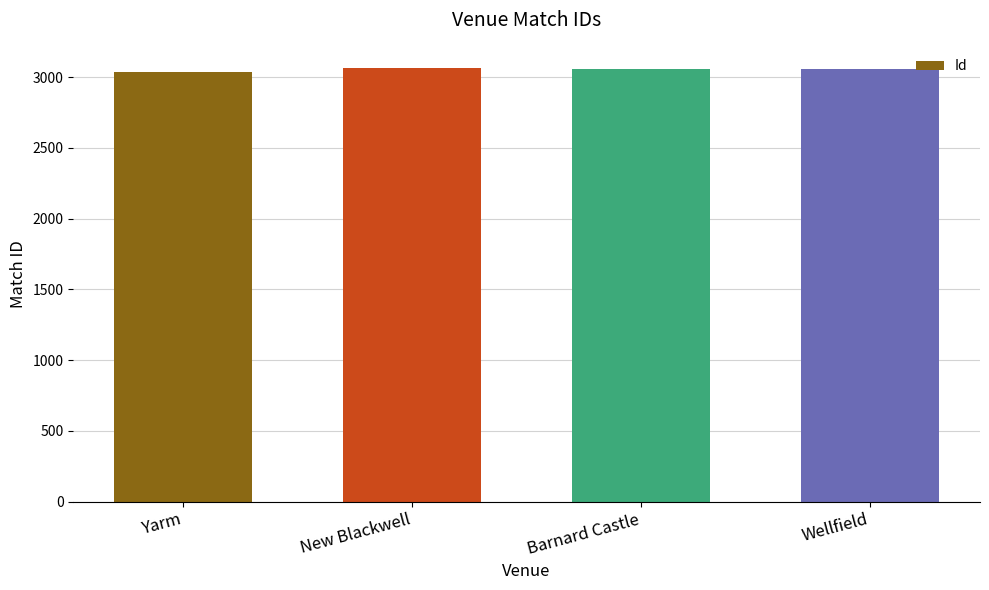

What is the value of the 2nd bar from the left?

3062